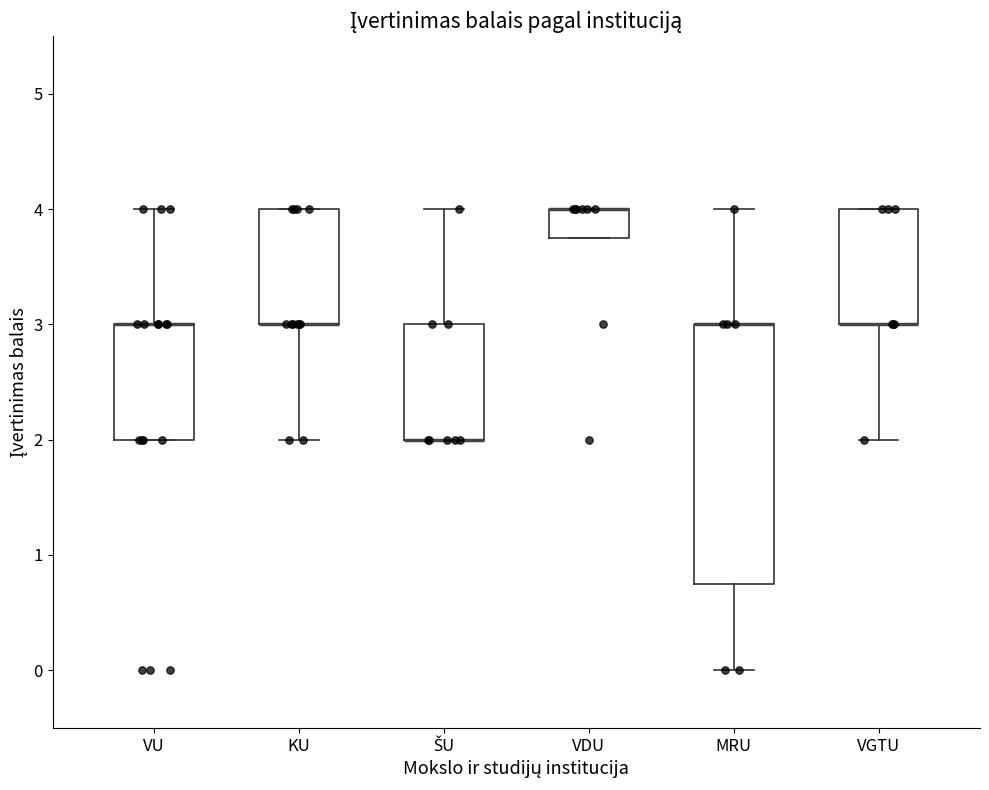

Where is the lower edge of the box for VDU on the y-axis? The values are not printed on the chart, so give them approximately, as read against the axis.

3.8